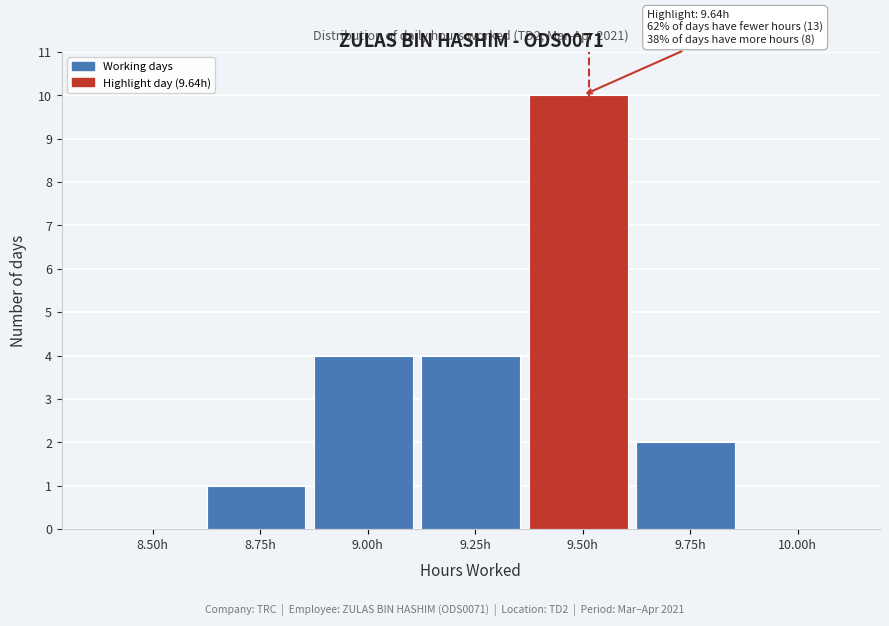

Reading left to right, list all the values displayed in this chart.

8.50h=0	8.75h=1	9.00h=4	9.25h=4	9.50h=10	9.75h=2	10.00h=0